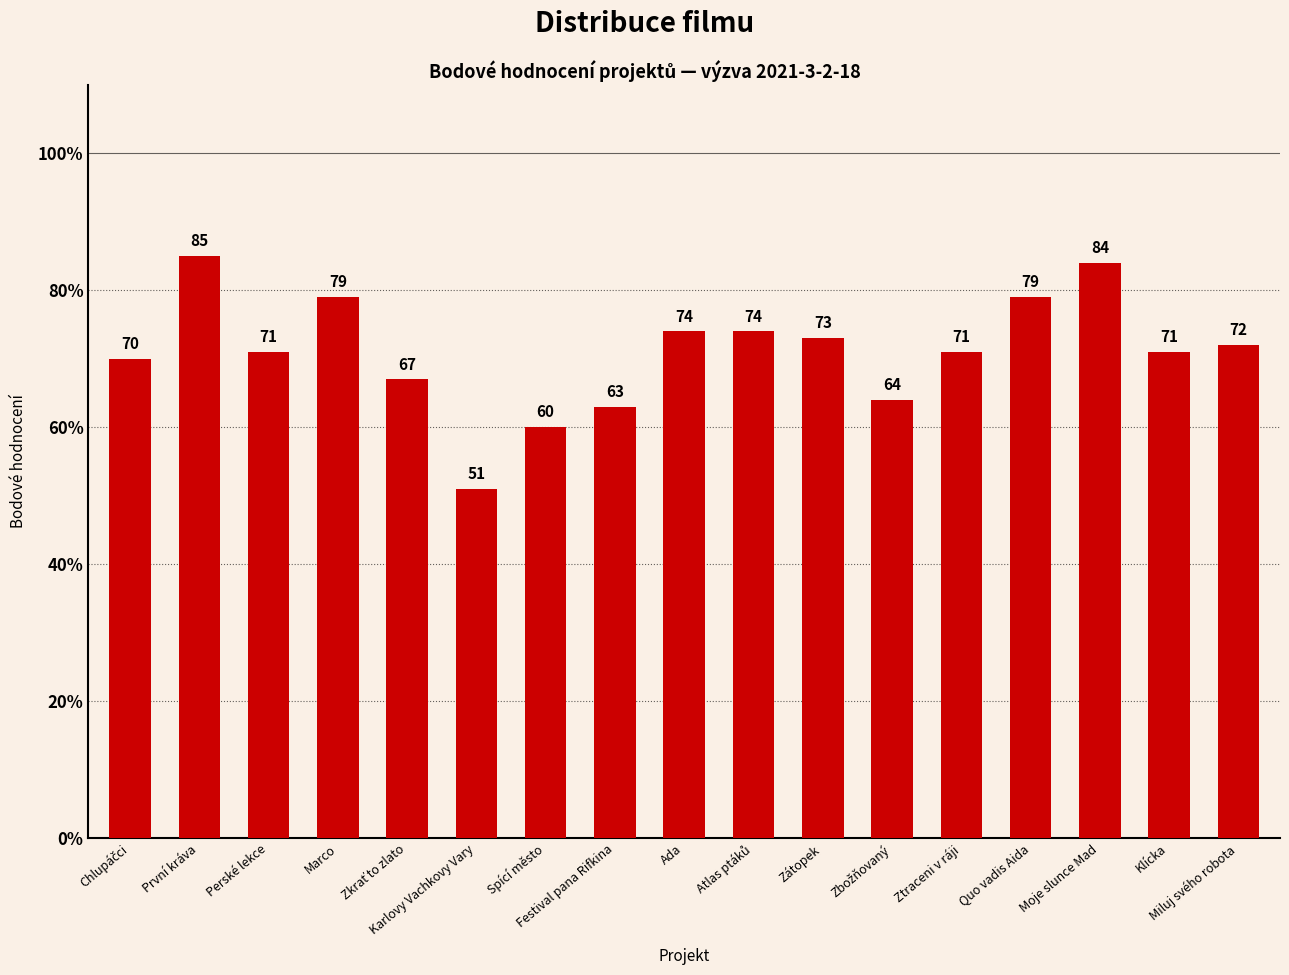

Does the chart contain any negative values?

No